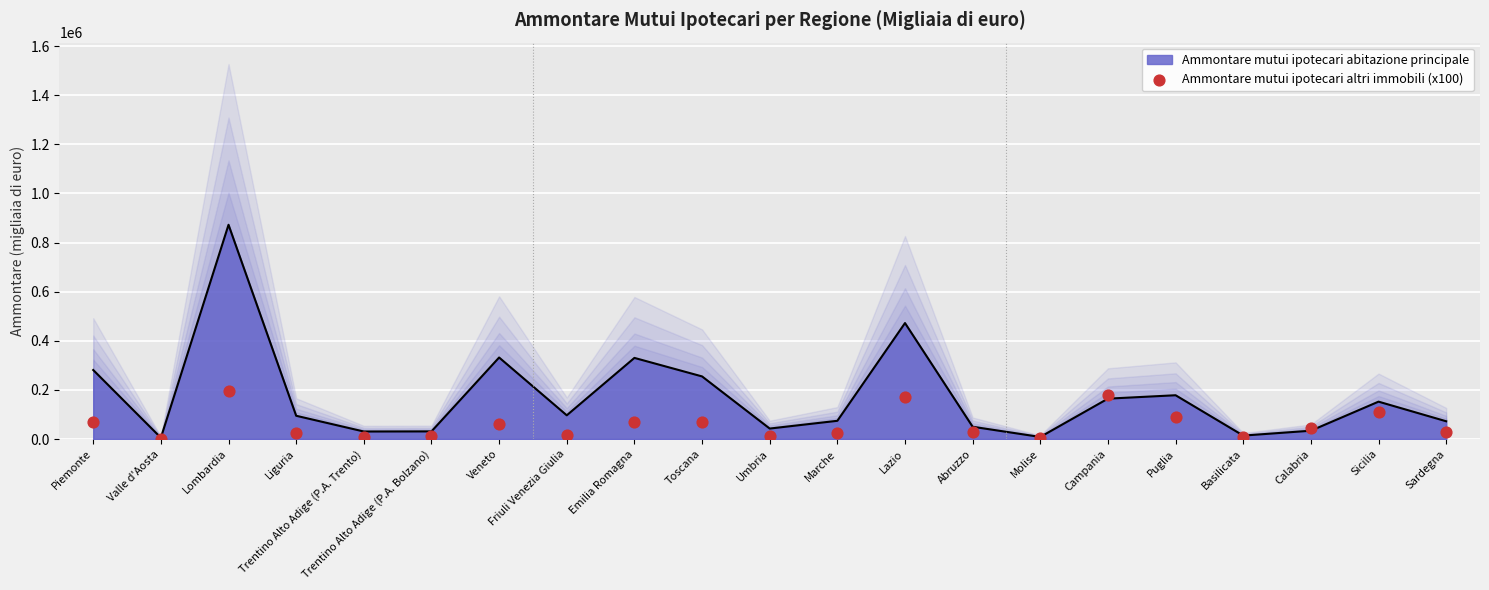

Between Puglia and Valle d'Aosta, which is larger?

Puglia